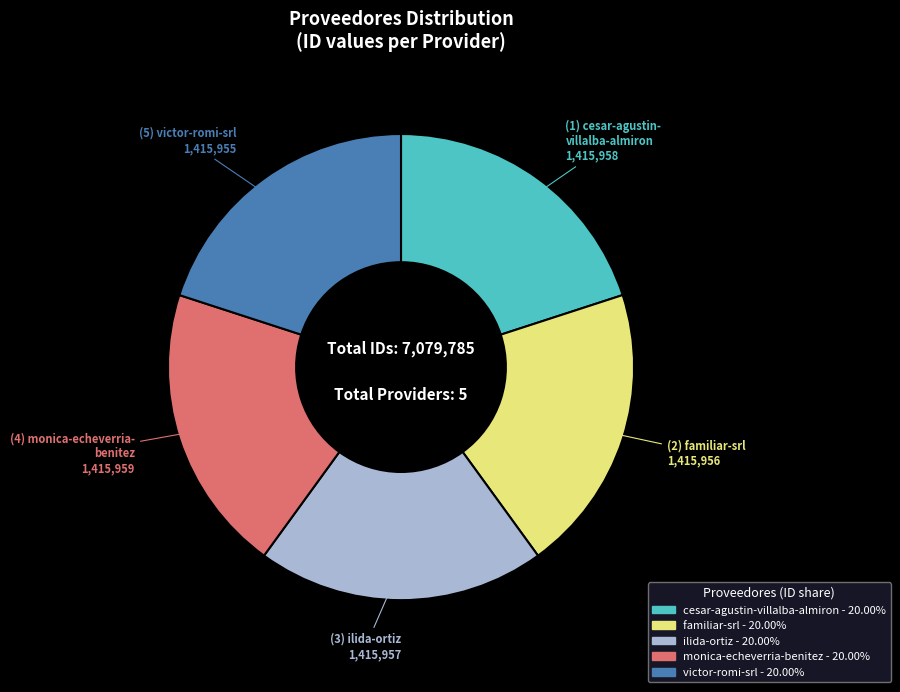

Is there a majority slice in this chart?

No